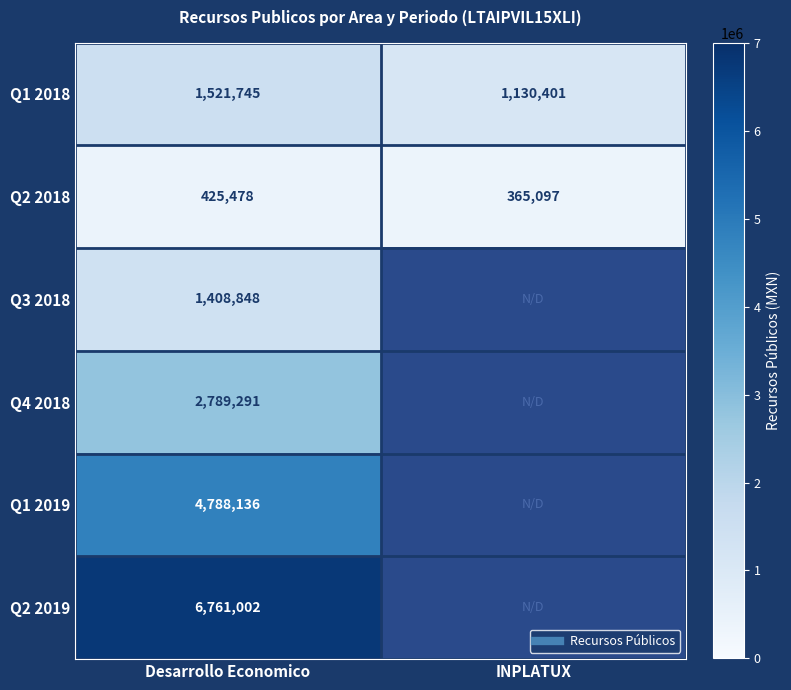

The Q4 2018 series shows 900512 at Desarrollo Economico. True or false?

False